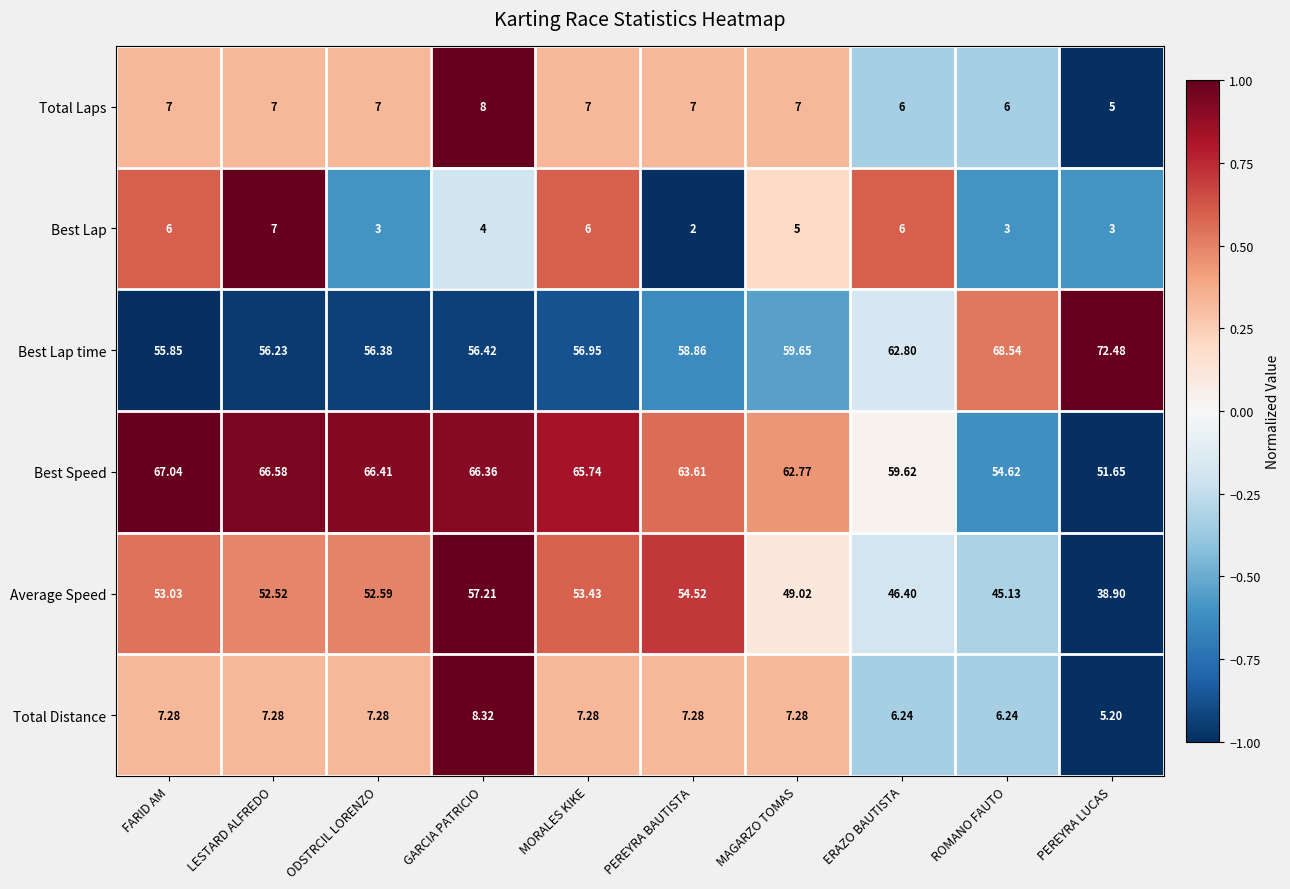

At which label does Best Speed reach its minimum?

PEREYRA LUCAS